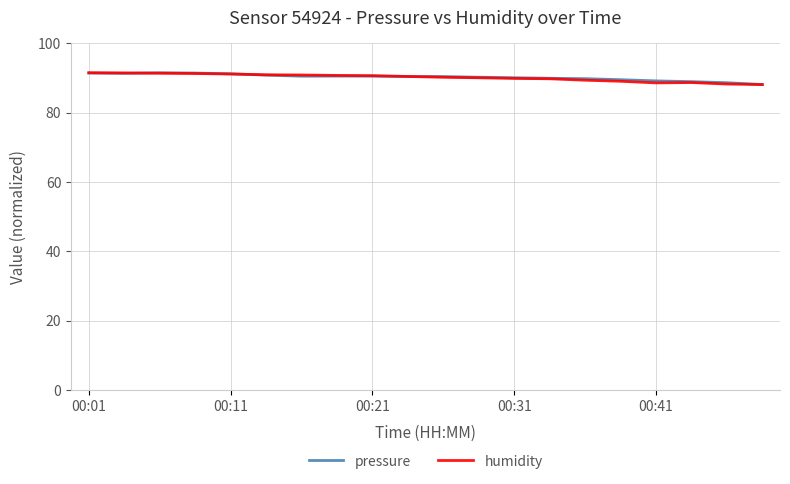

What is the lowest value of the pressure series?

88.1